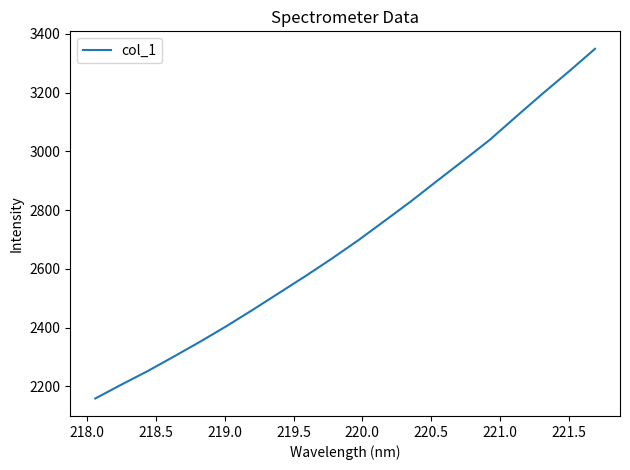

What is the smallest value displayed?

2159.2